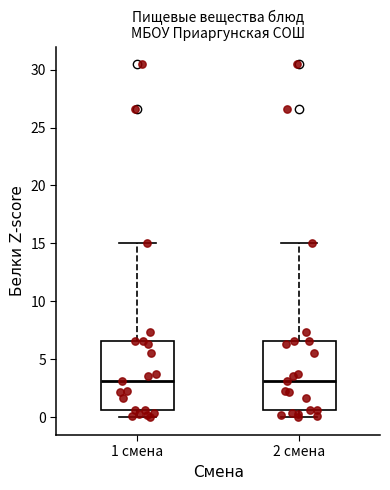

Reading left to right, transcribe this box plot: for each box, give where its median line is, the range the box spans, and where its two whiskers end, as read against the y-axis. The values are not printed on the chart, so give them approximately, as read against the axis.

1 смена: median 3.0, box 0.5 to 6.5, whiskers 0.0 to 15.0
2 смена: median 3.0, box 0.5 to 6.5, whiskers 0.0 to 15.0